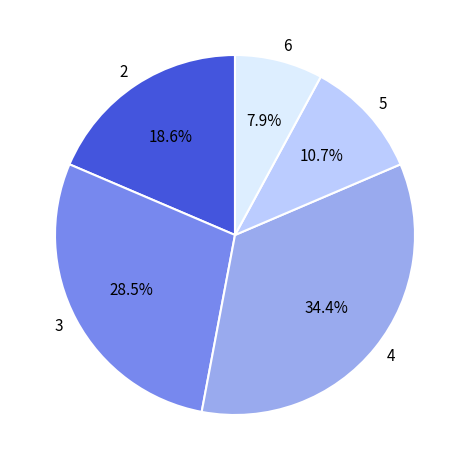

To the nearest percent, what is the average slice percentage?

20%